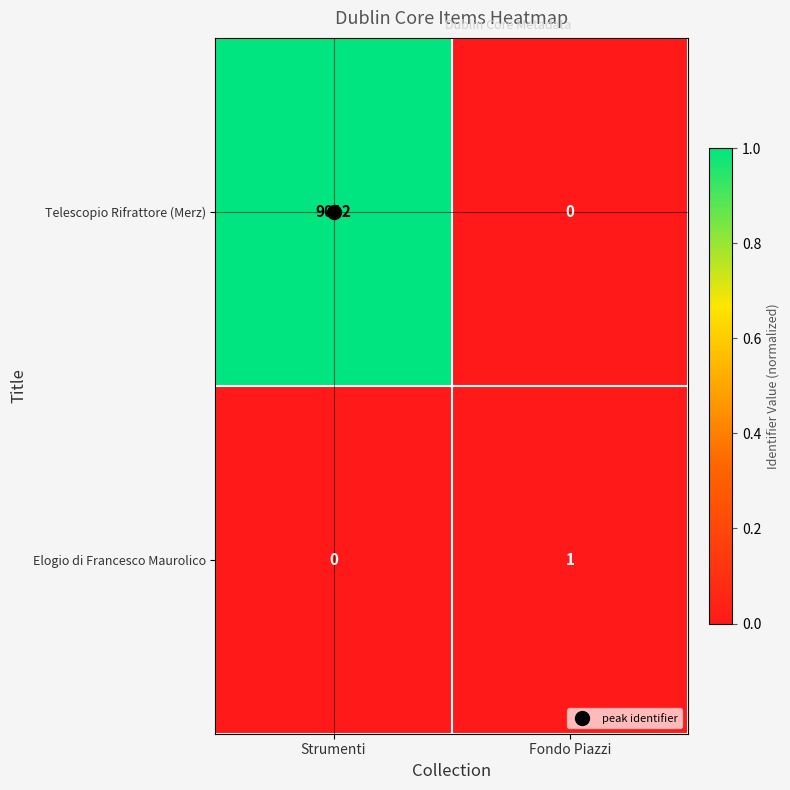

At which category is the sum across all series the highest?

Strumenti